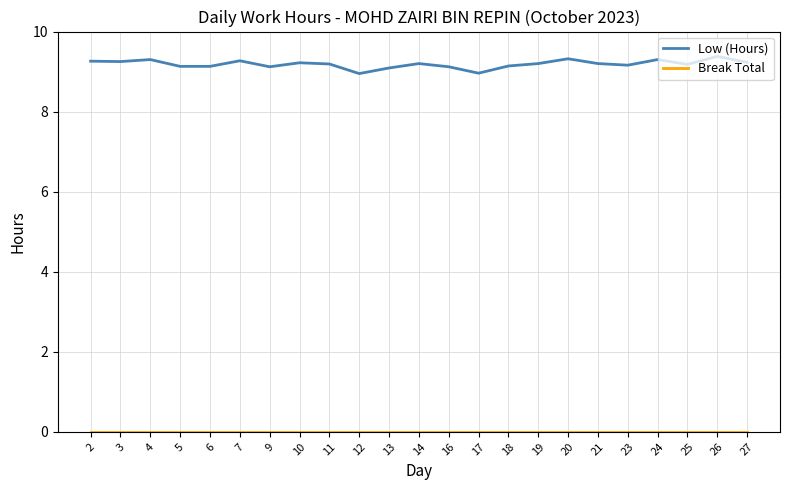

Which series has the largest range (max minus min)?

Low (Hours)